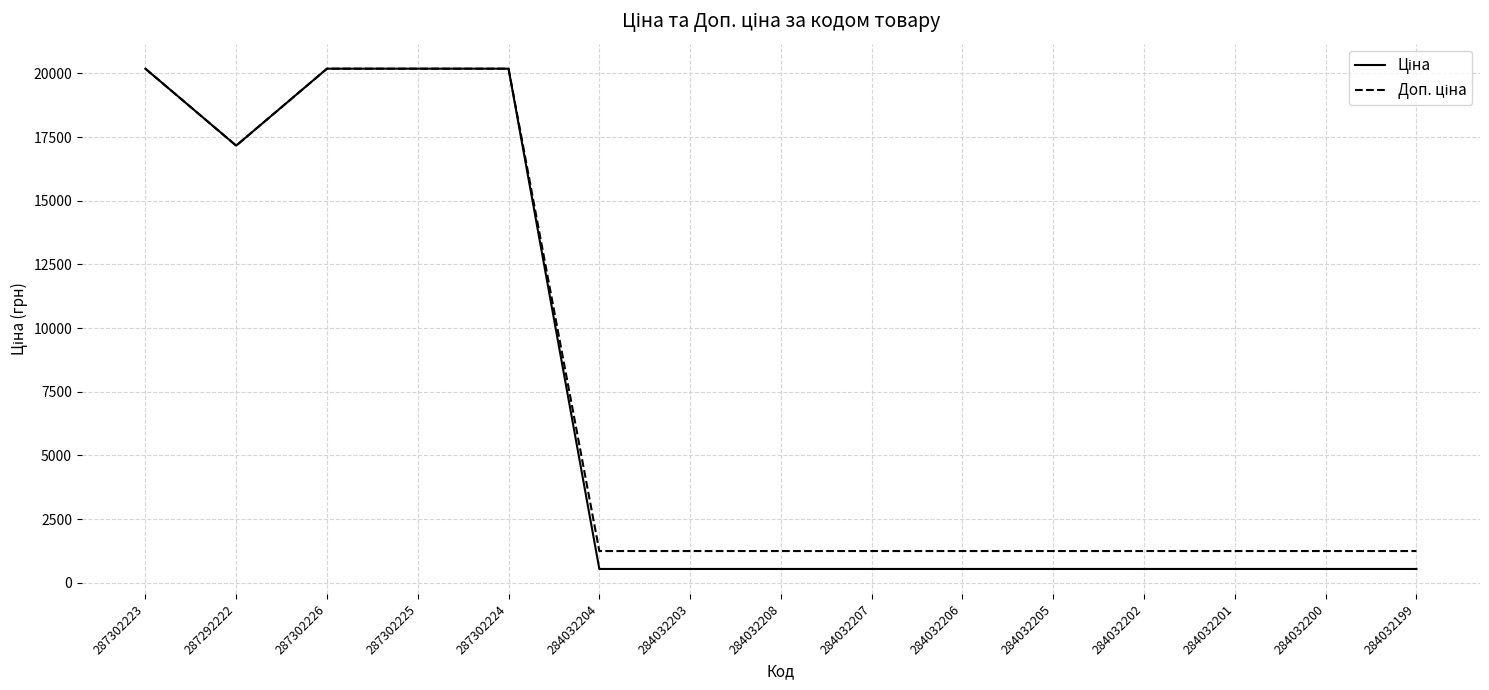

What is the minimum value shown in the chart?

545.0